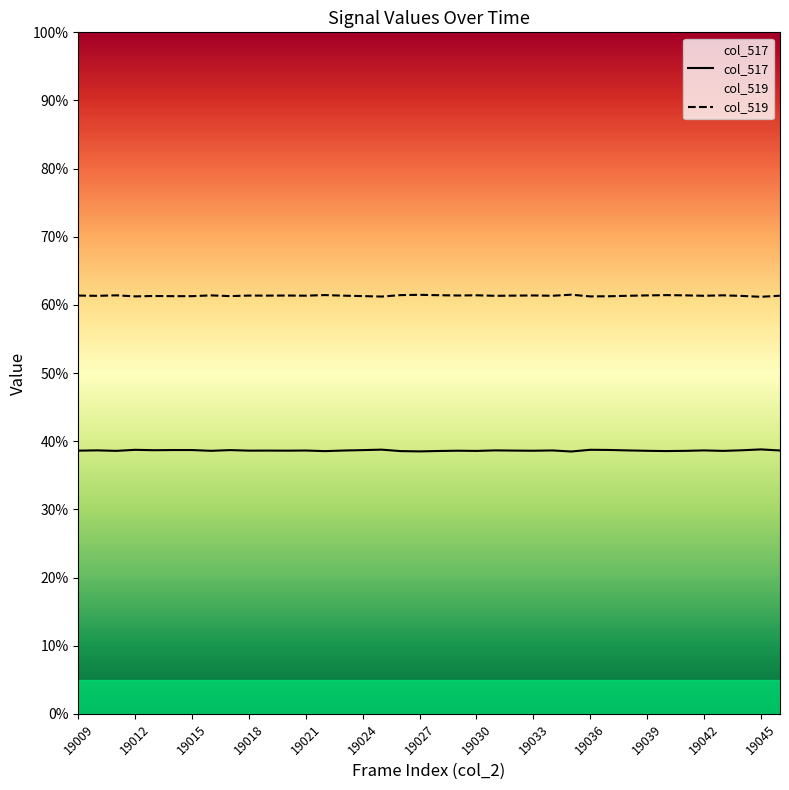

Read the col_519 value at 19029.

61.4